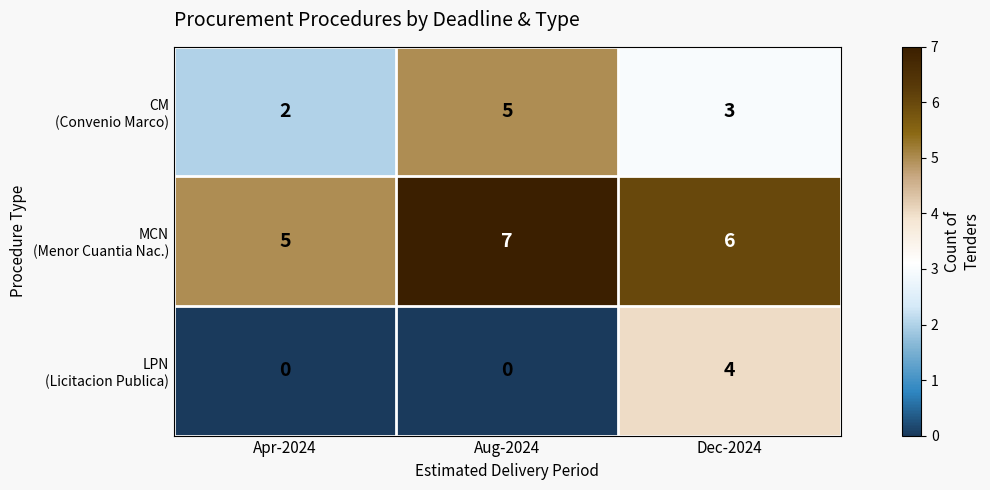

At which category does the chart reach its peak across all series?

Aug-2024